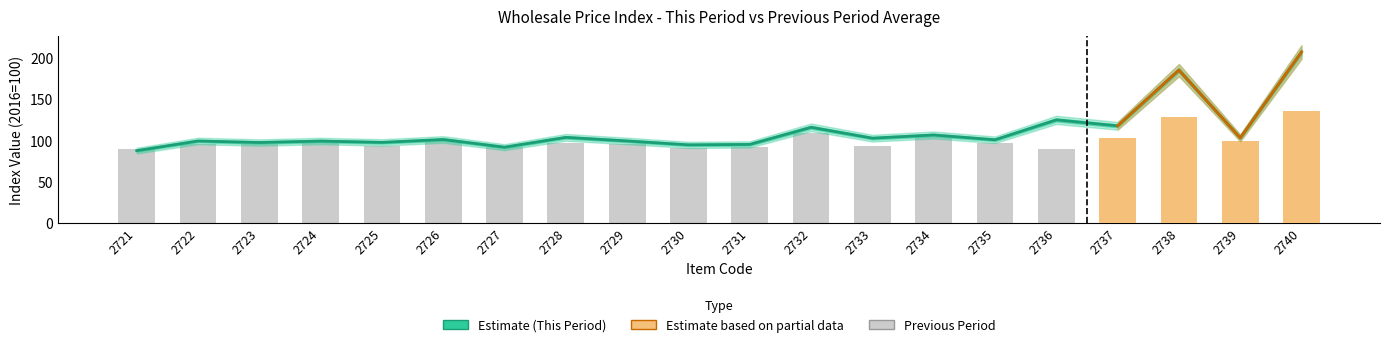

True or false: N (This Period Average) has a value of 31.6 at 2728.

False